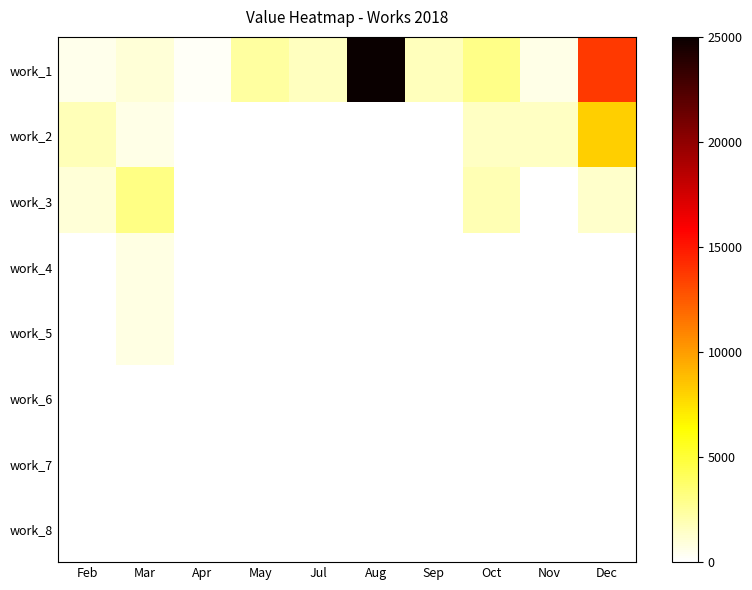

What is the difference between the highest and lowest values at Feb?

1765.8